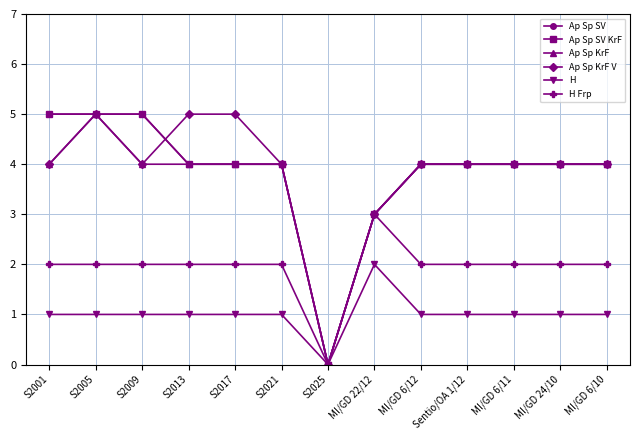

Which has a higher value, S2025 or MI/GD 6/12?

MI/GD 6/12